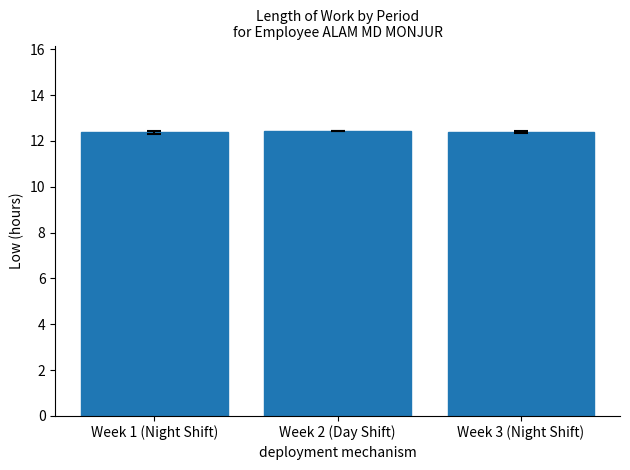

Approximately how many times larger is the value at Week 3 (Night Shift) compared to Week 1 (Night Shift)?

1.0